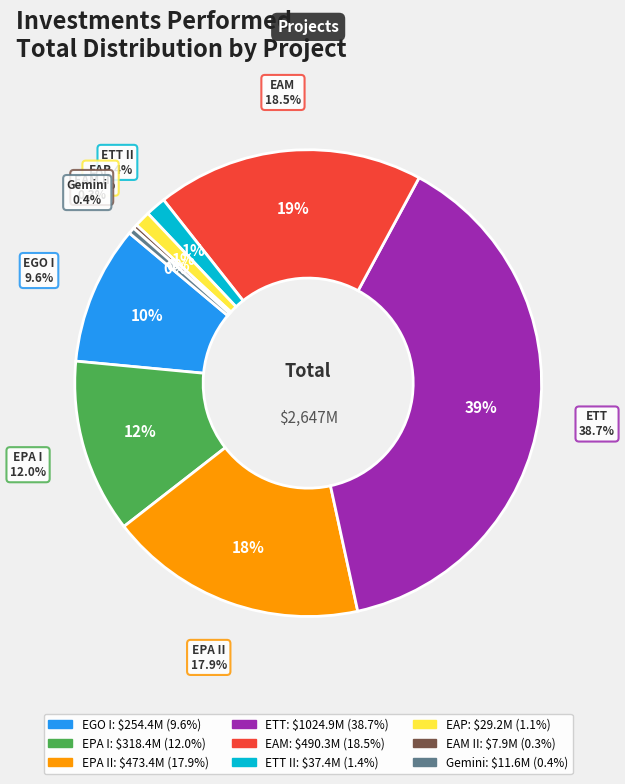

What is the ratio of the value at EGO I to the value at EAM?

0.5